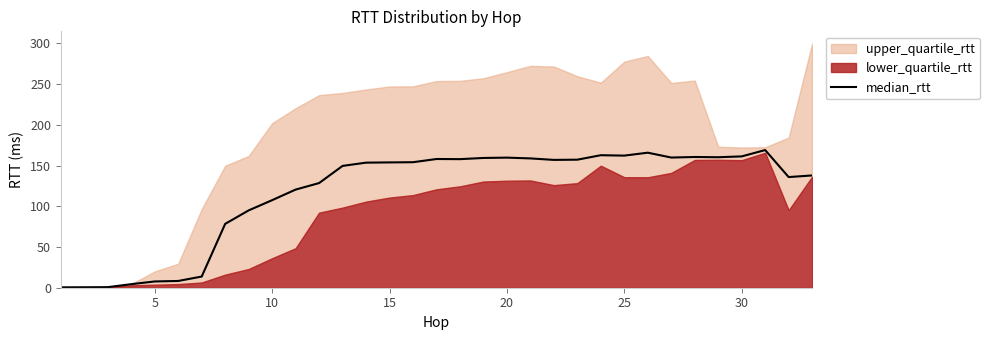

Is it true that median_rtt equals 40.7 at 15?

False